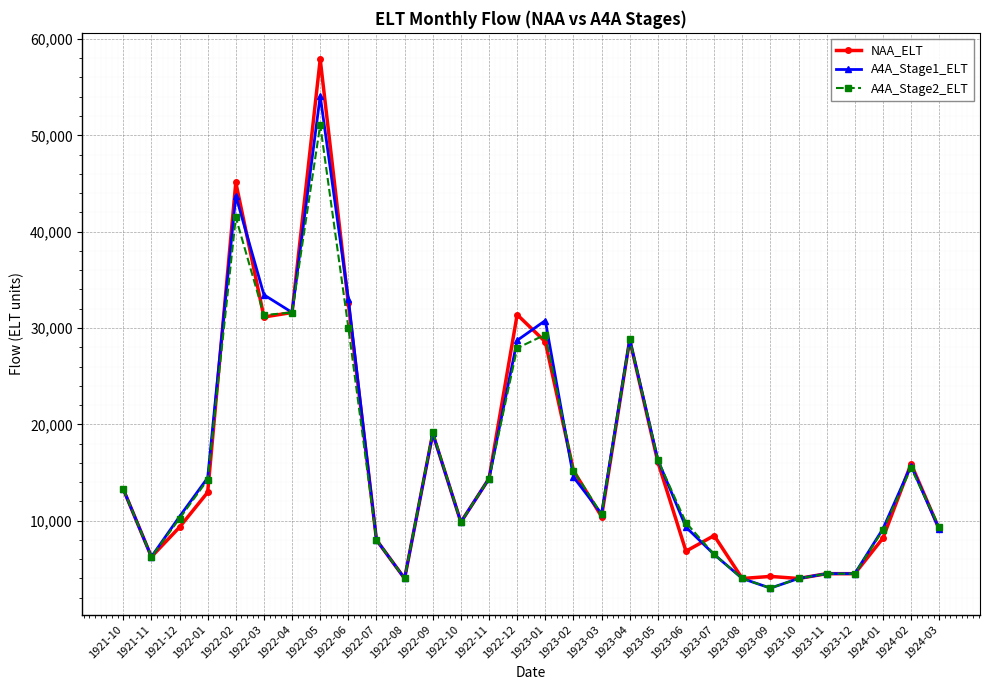

Which series has the largest range (max minus min)?

NAA_ELT